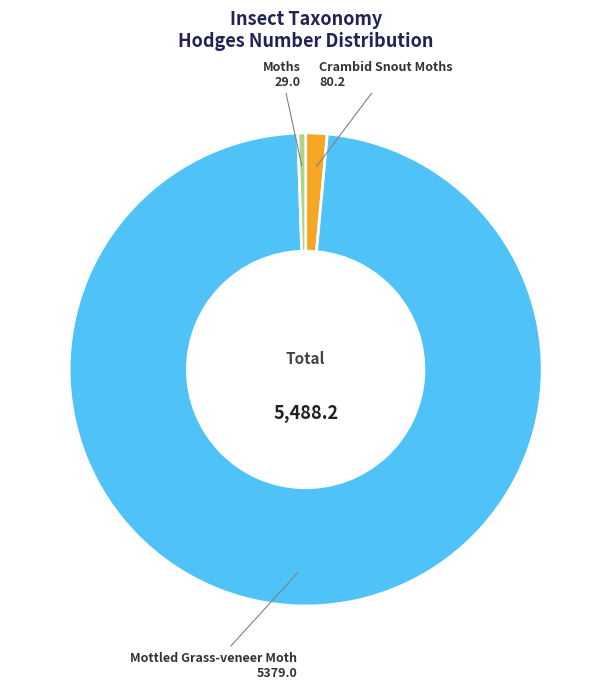

How many segments does this pie chart have?

3